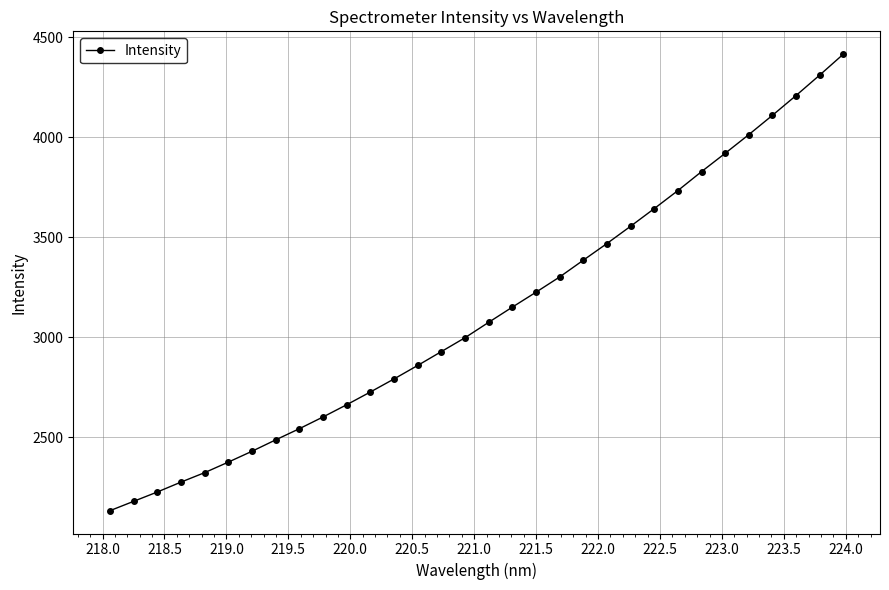

What is the difference between the maximum and minimum values?

2284.4